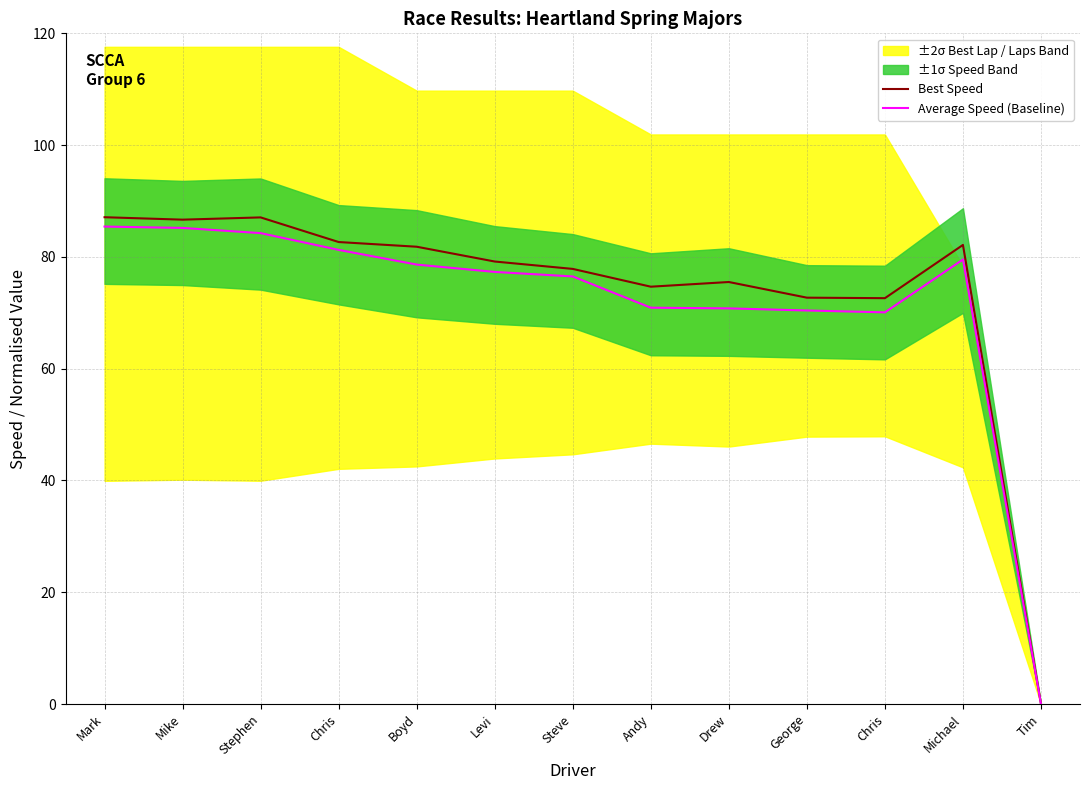

Is it true that Average Speed (Baseline) equals 109.4 at Steve?

False